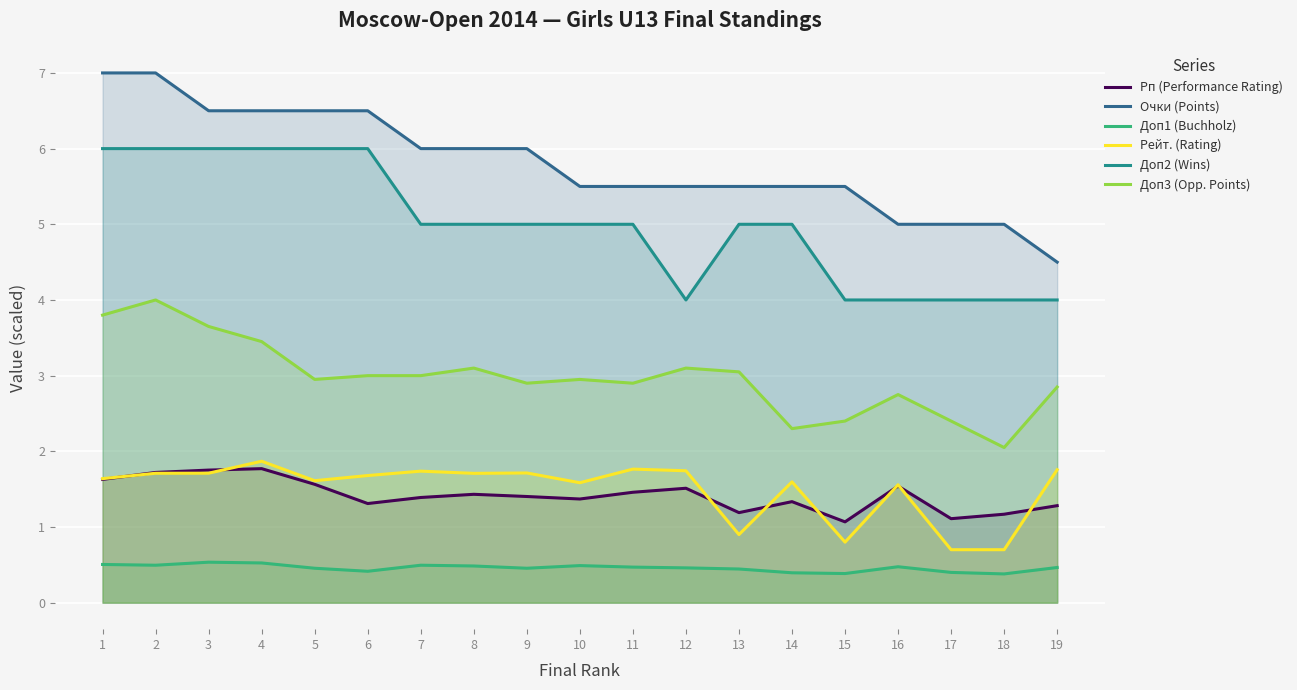

How many lines are shown in the chart?

6